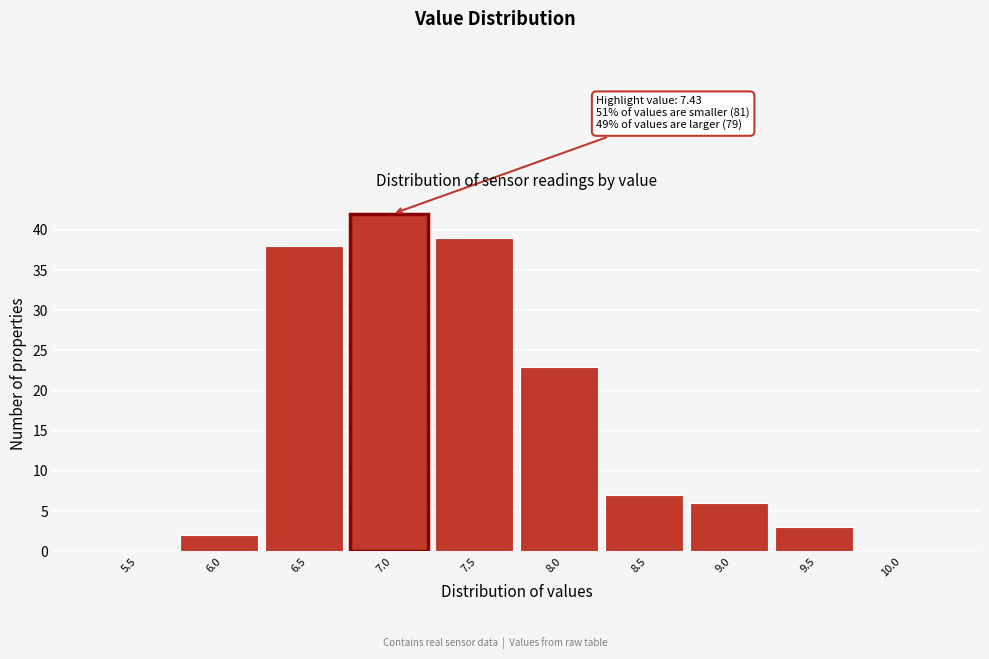

Reading right to left, what are all the values shown in this chart?

10.0=0	9.5=3	9.0=6	8.5=7	8.0=23	7.5=39	7.0=42	6.5=38	6.0=2	5.5=0